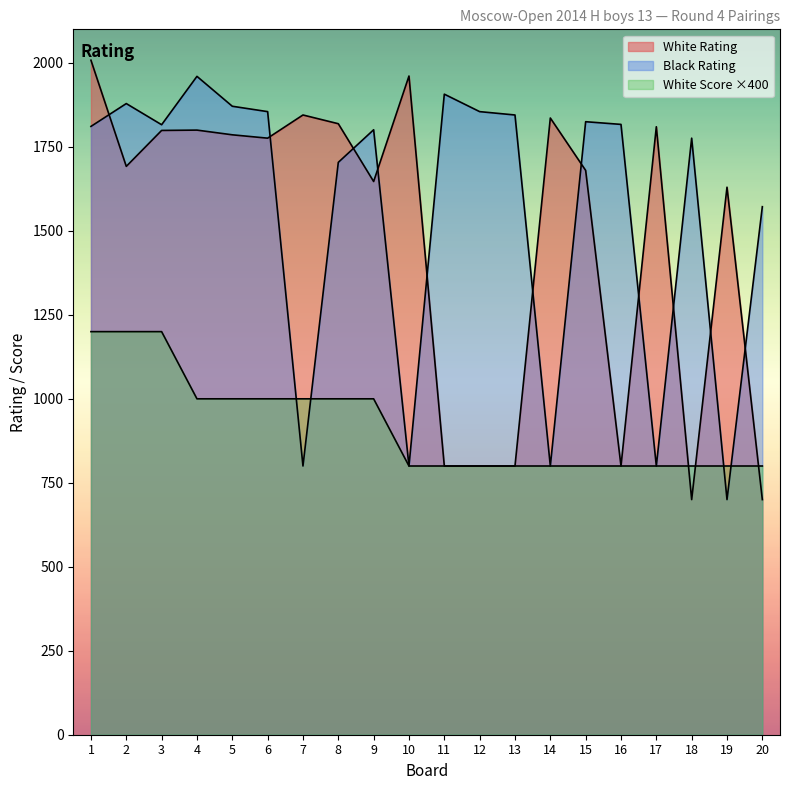

Where is the first local minimum for Black Rating?

3